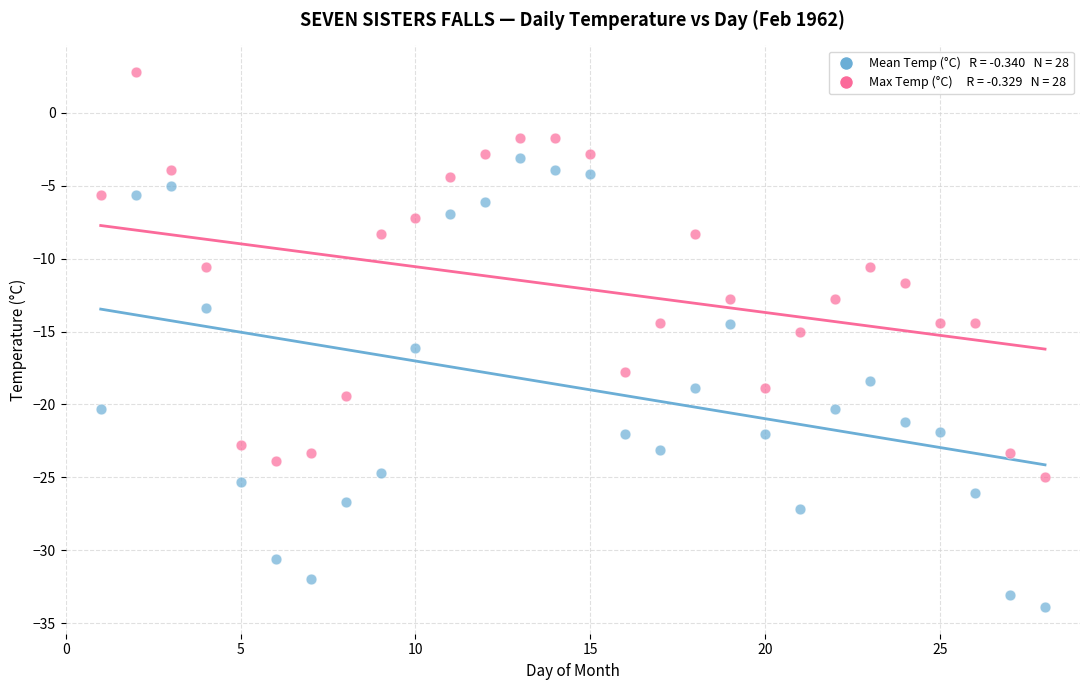

Across all data points, what is the range of Y values (max minus min)?

36.7